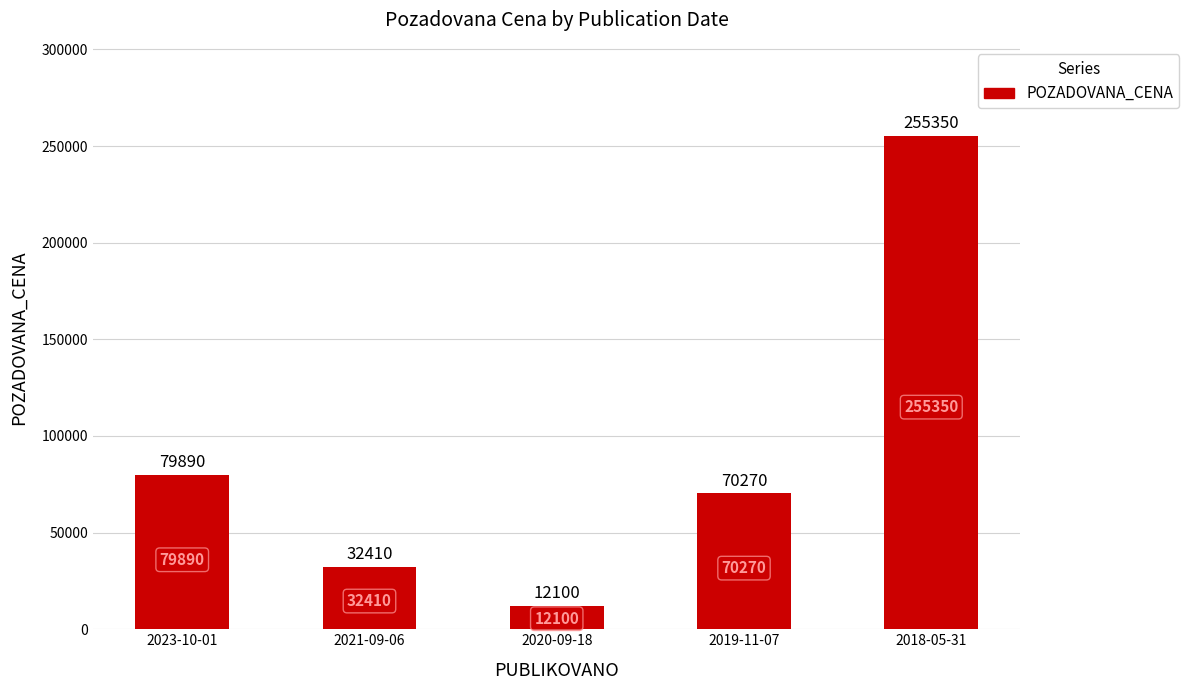

Which has a higher value, 2018-05-31 or 2020-09-18?

2018-05-31